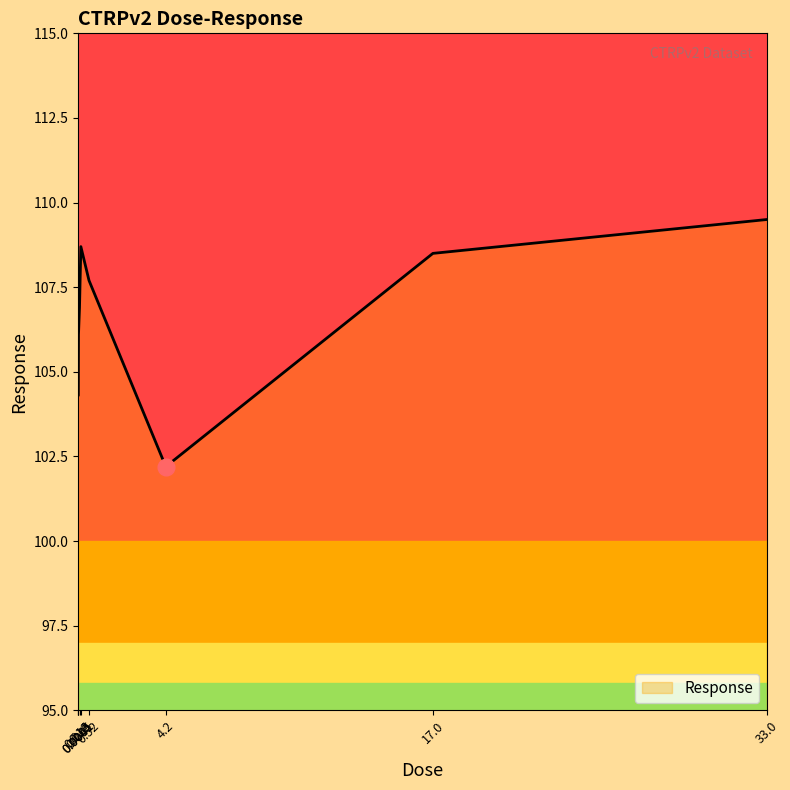

True or false: the data has more than 2 interior local peaks.

False